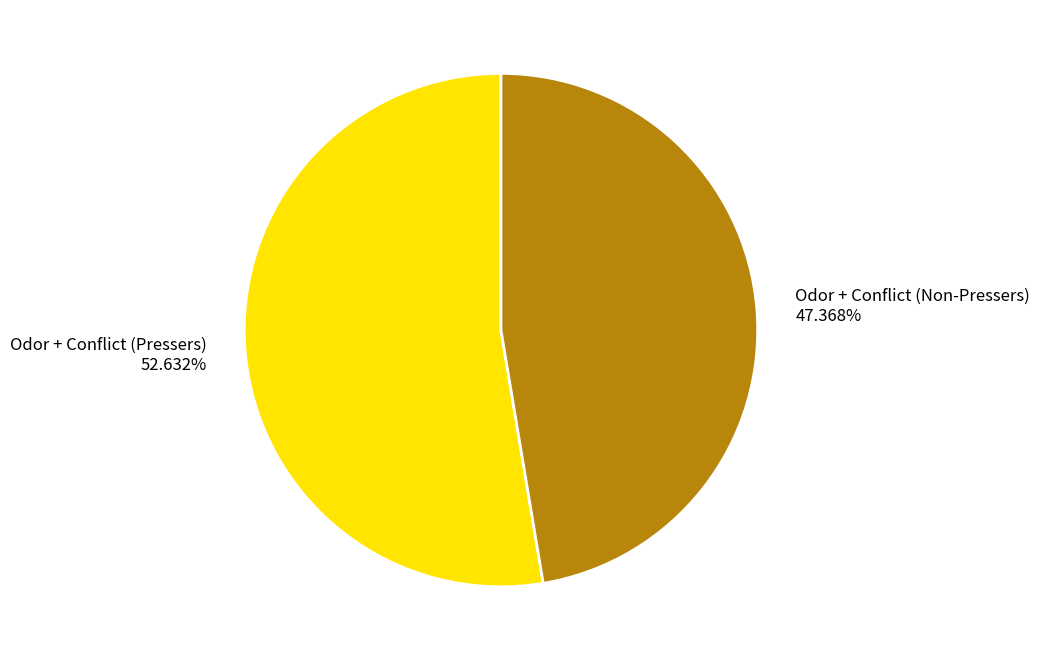

Is the sum of Odor + Conflict (Non-Pressers) and Odor + Conflict (Pressers) greater than half?

Yes